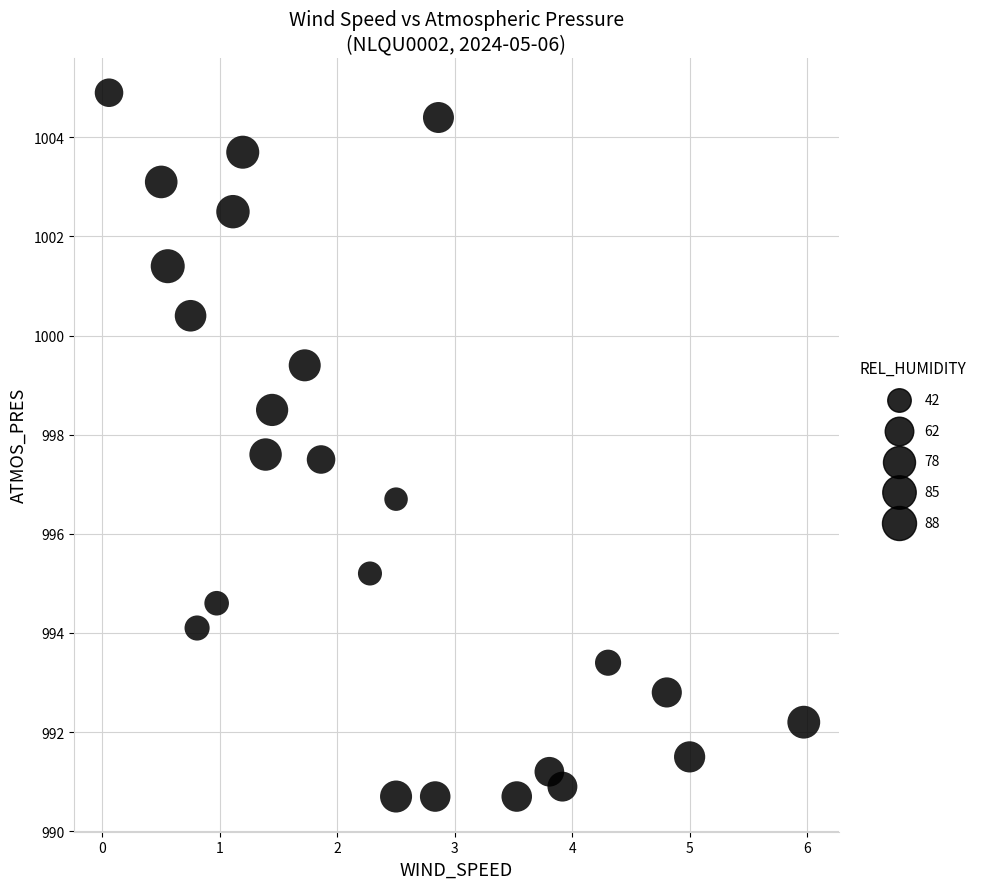

What is the range of X values (max minus min)?

5.9